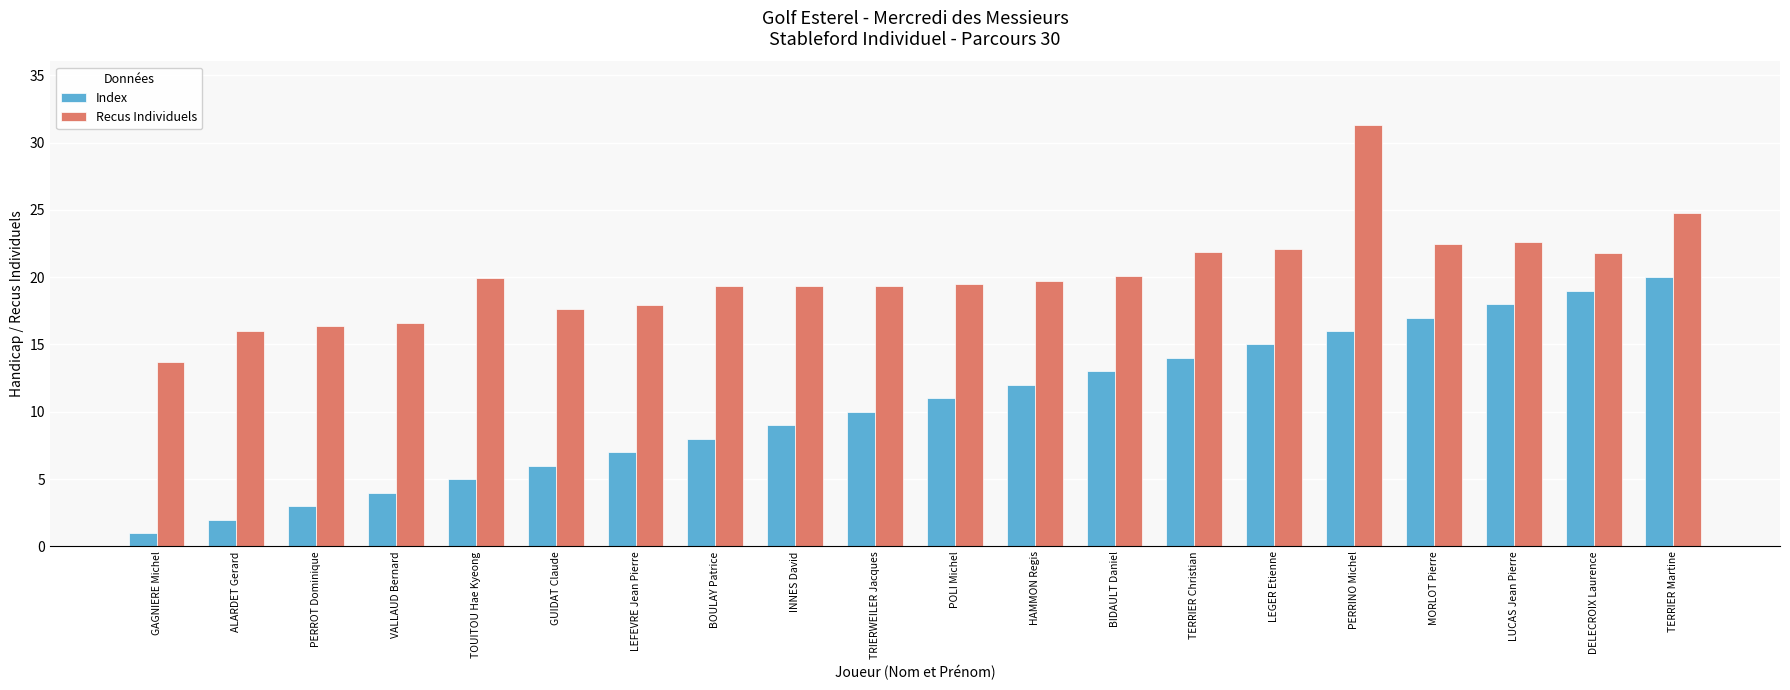

Which series has the widest spread of values?

Index